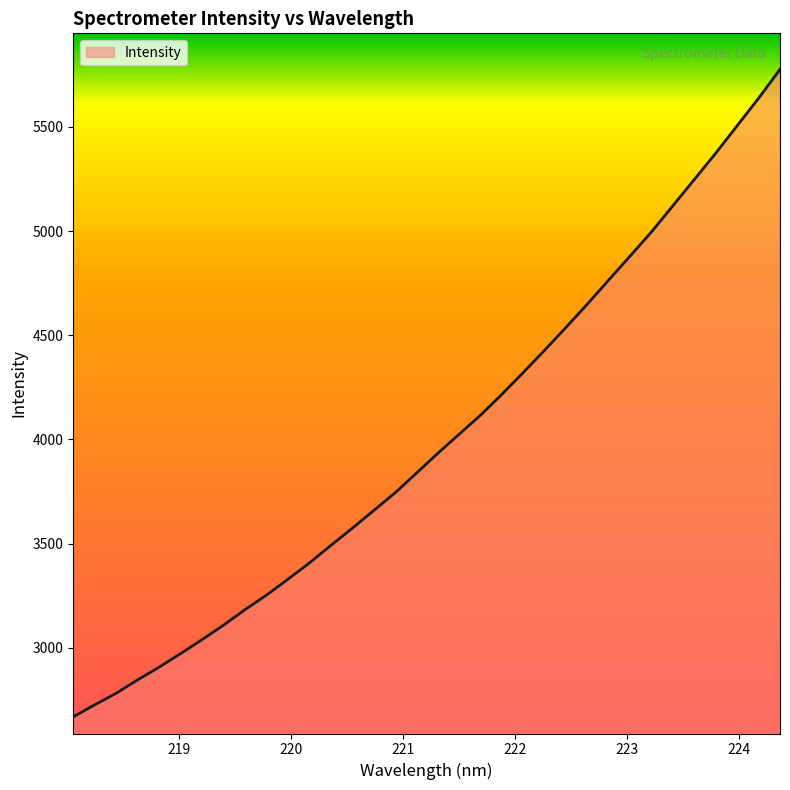

What is the maximum value shown in the chart?

5775.9